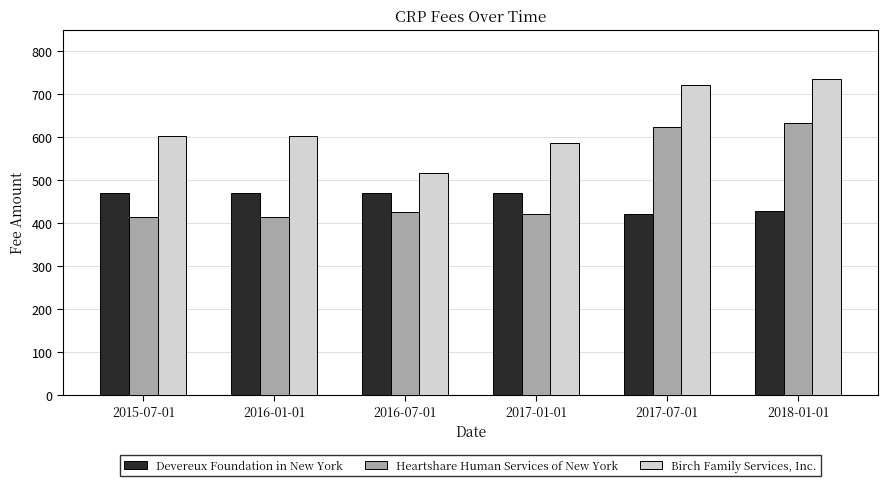

The Devereux Foundation in New York series shows 719.2 at 2018-01-01. True or false?

False